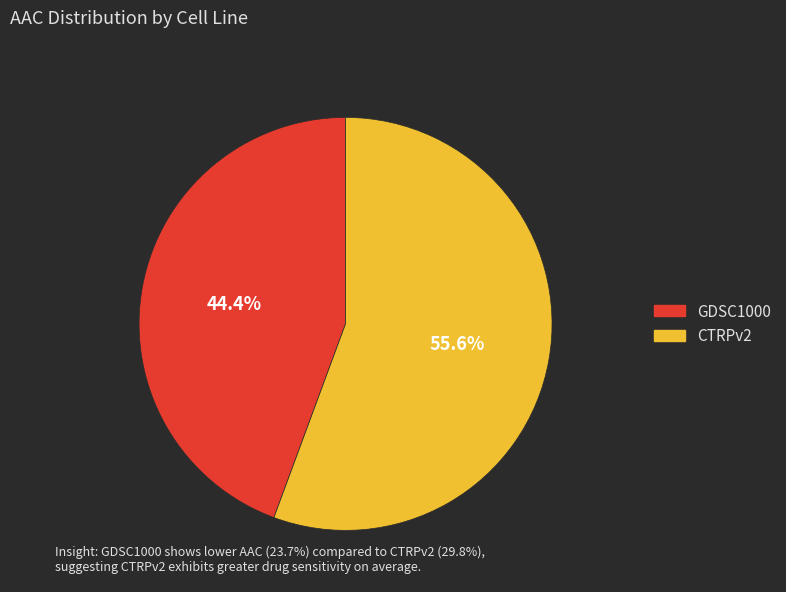

What percentage is the CTRPv2 slice, to the nearest percent?

56%